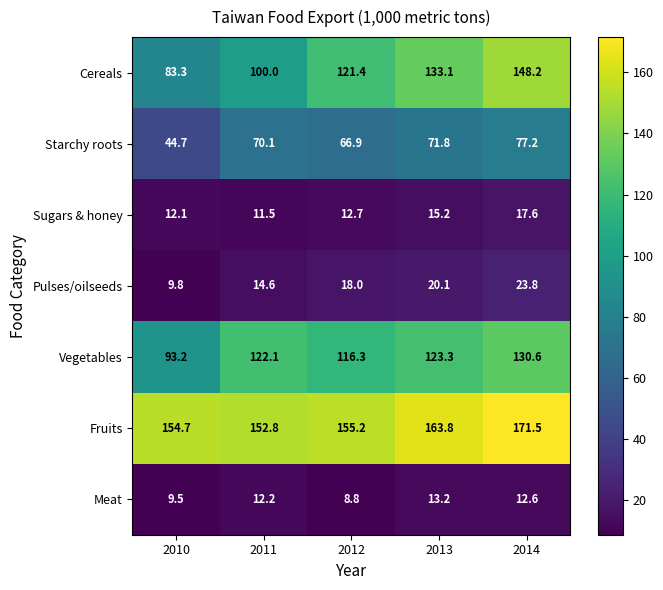

What is the average value of the Sugars & honey series?

13.8